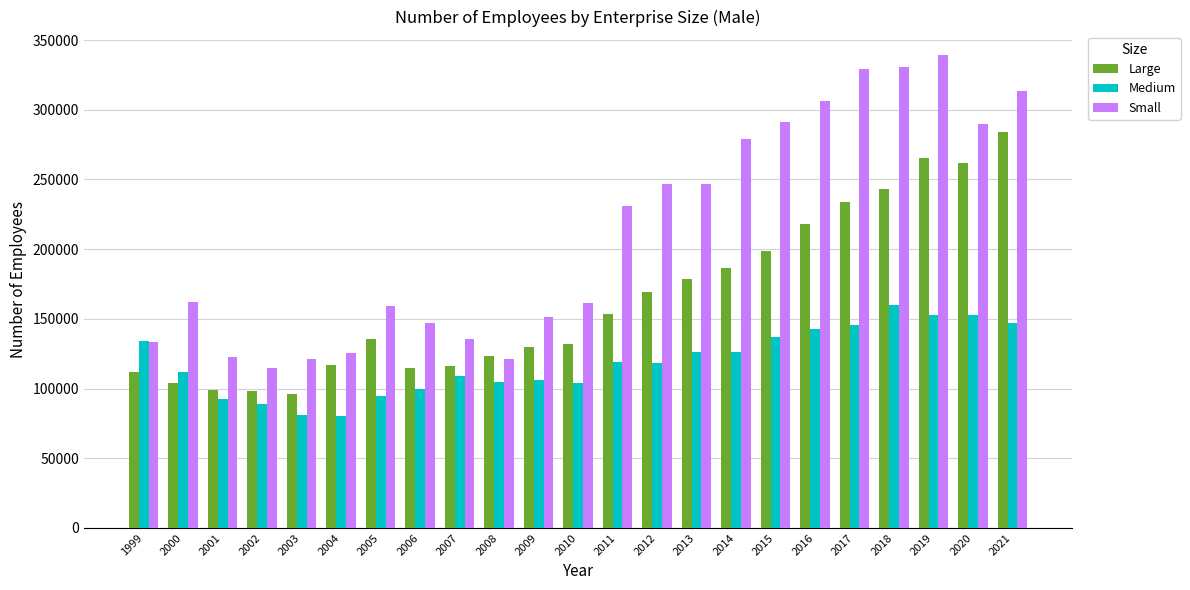

Are the bars horizontal?

No